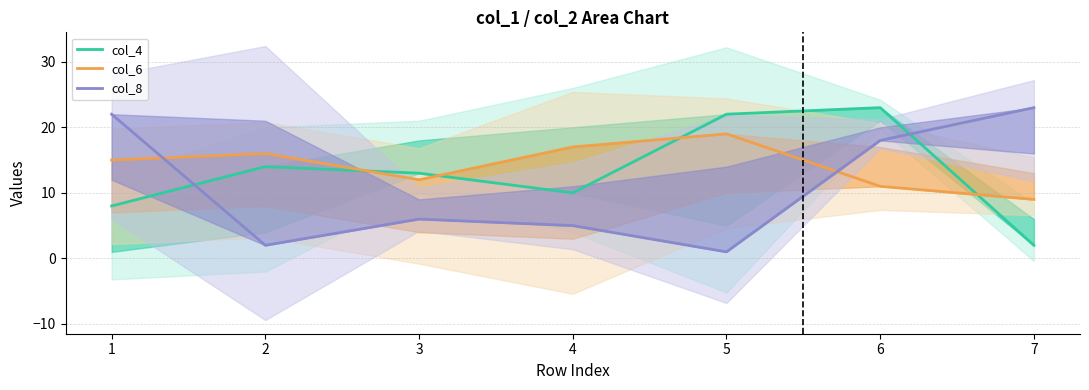

True or false: col_6 has a value of 14 at 7.

False